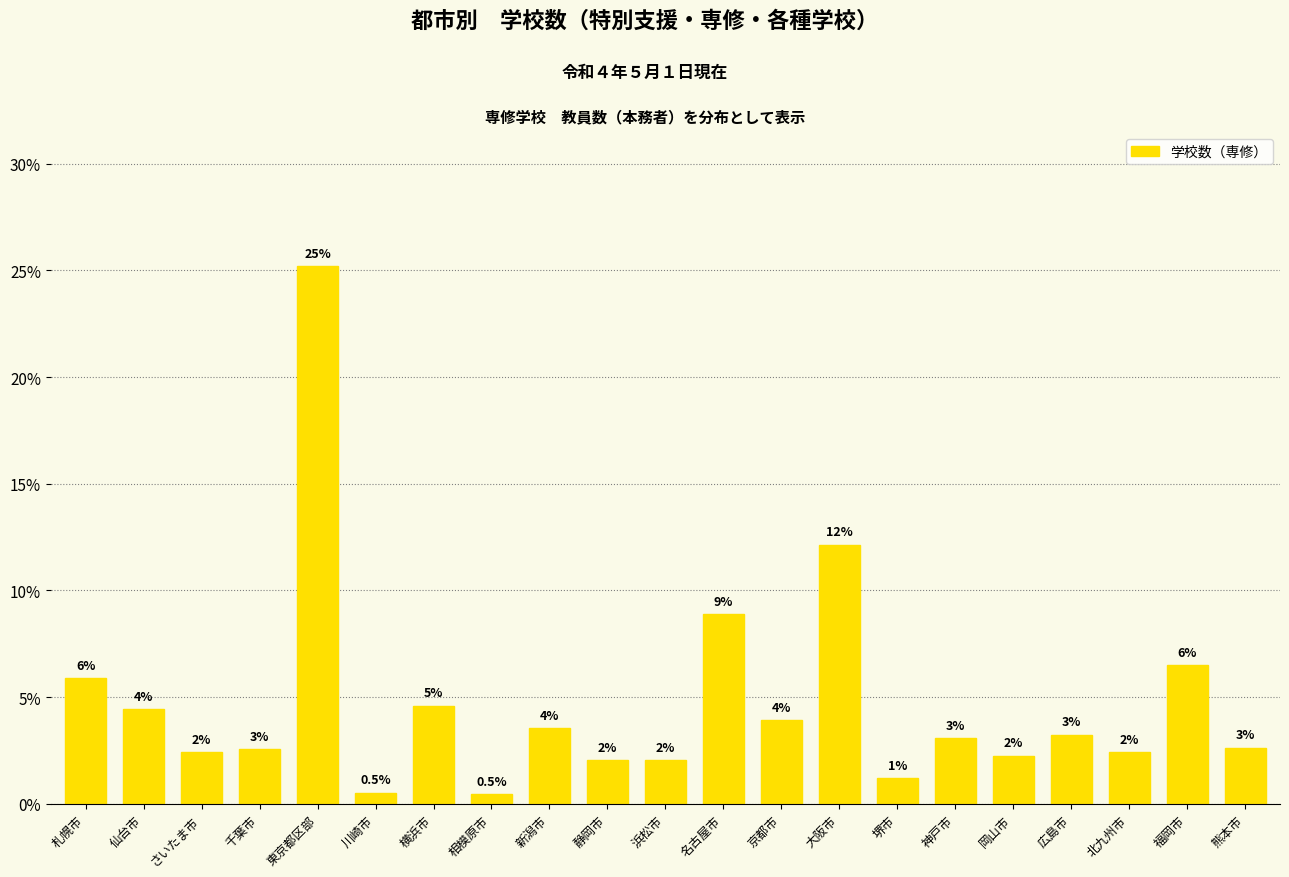

What position from the left is 堺市?

15